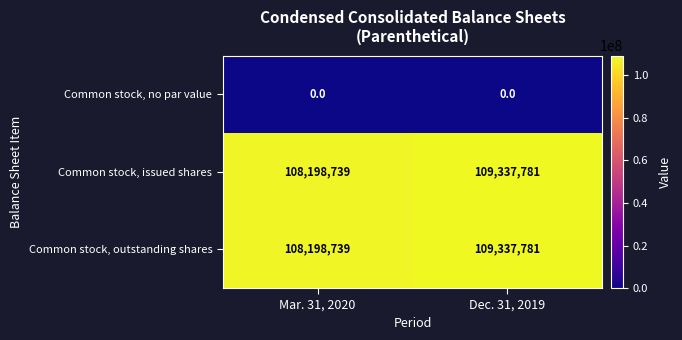

What is the spread (max minus min) of values at Dec. 31, 2019?

109337781